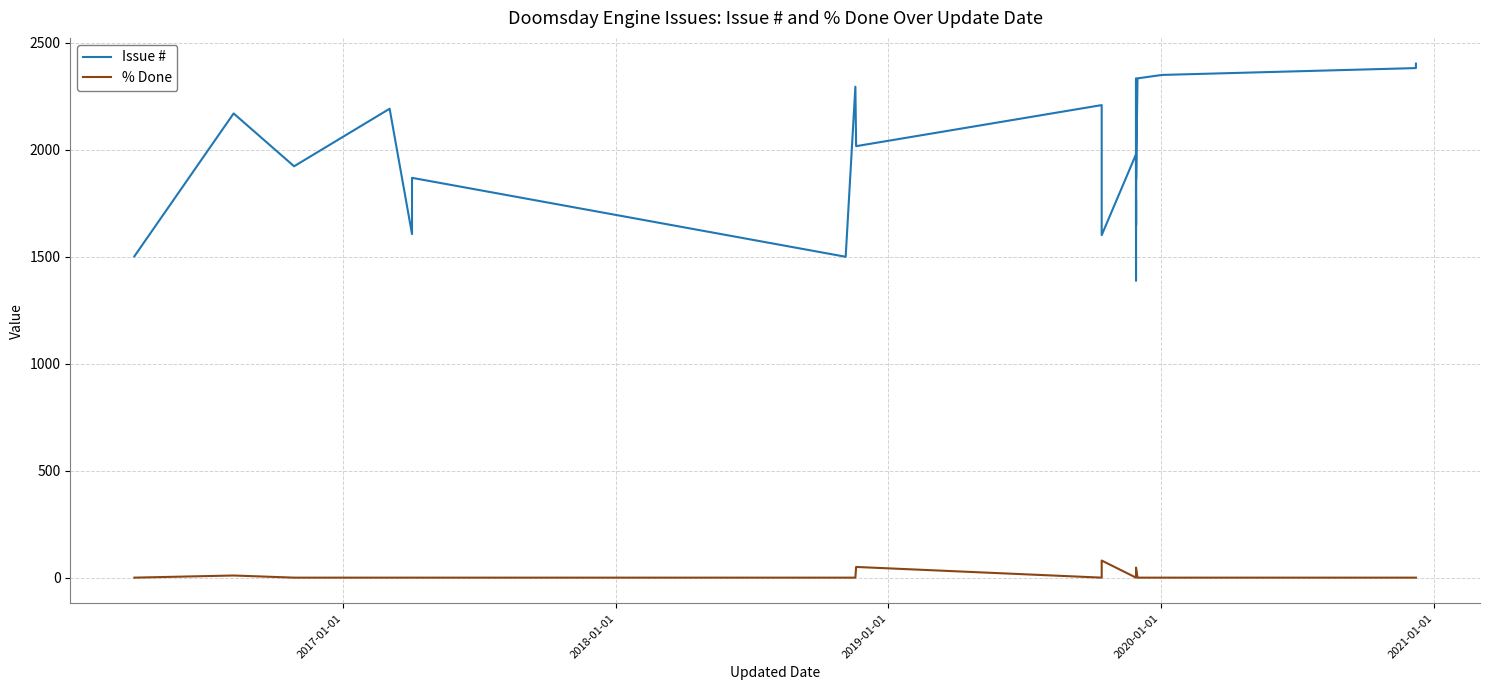

How many lines are shown in the chart?

2